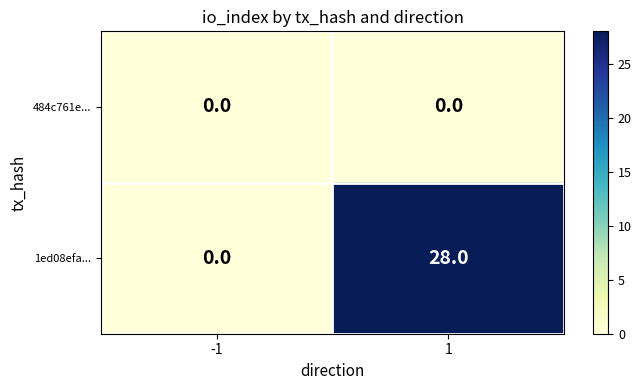

Which series has the largest total across all categories?

1ed08efa...